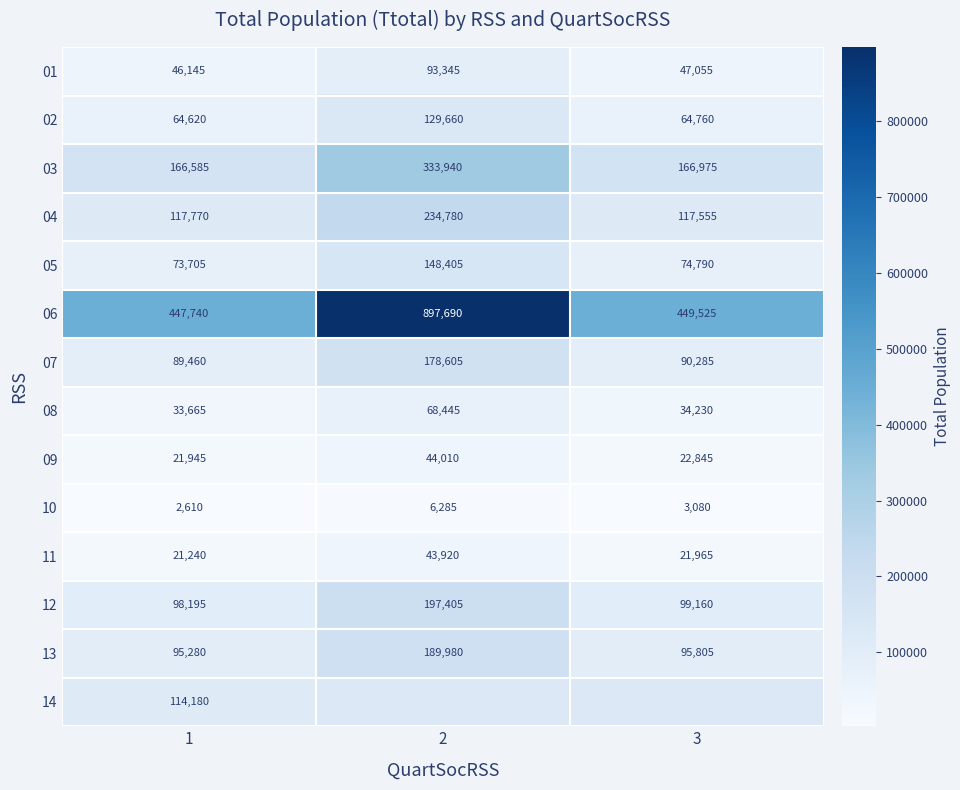

What is the approximate value of 12 at 3, to the nearest 10?

99160